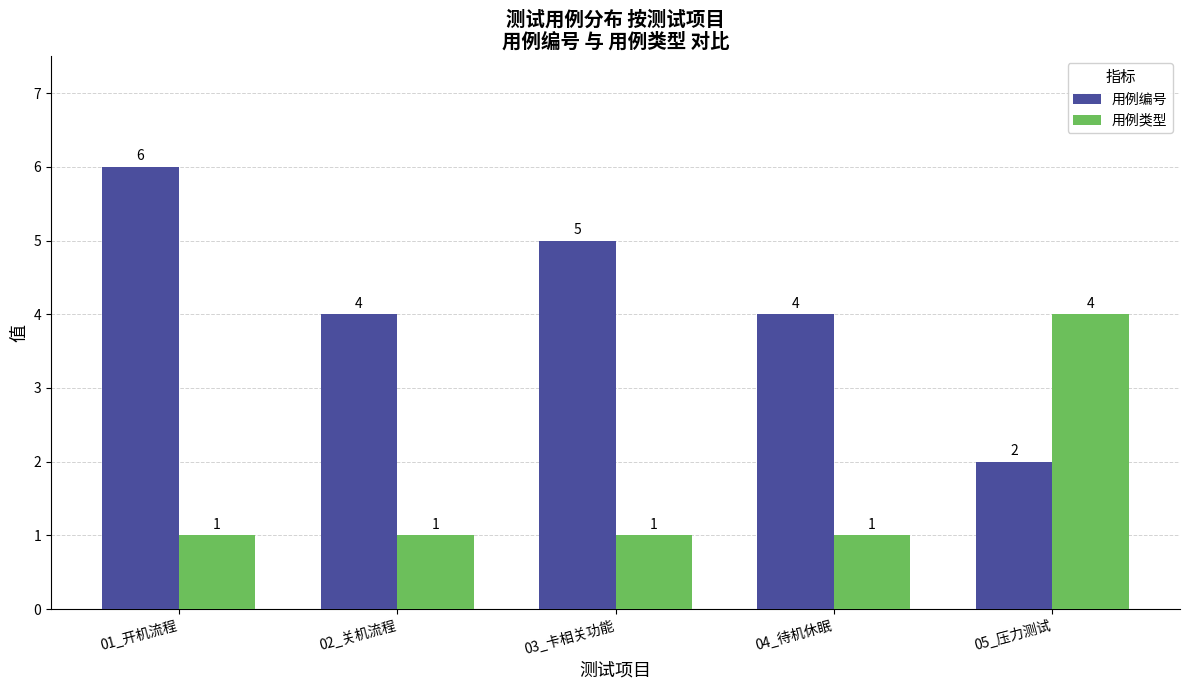

Which category has the lowest value in the 用例编号 series?

05_压力测试